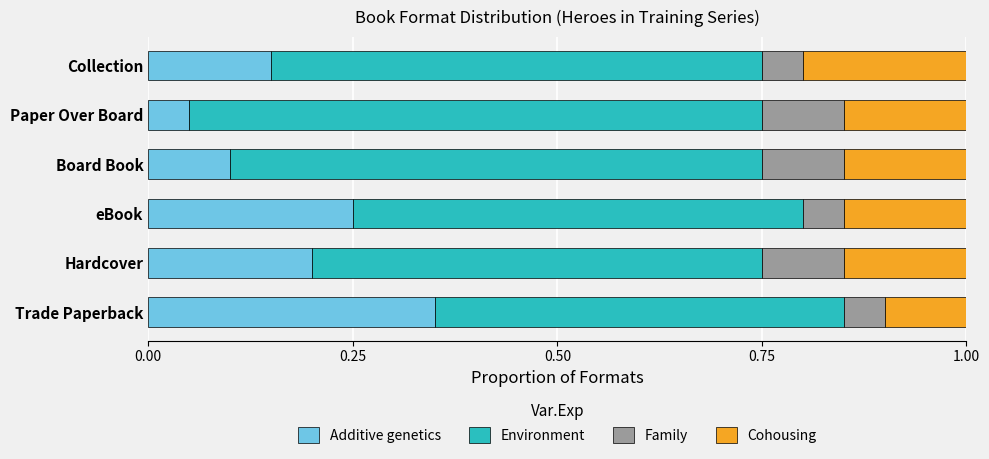

Rank the categories by Additive genetics value from highest to lowest.

Trade Paperback, eBook, Hardcover, Collection, Board Book, Paper Over Board